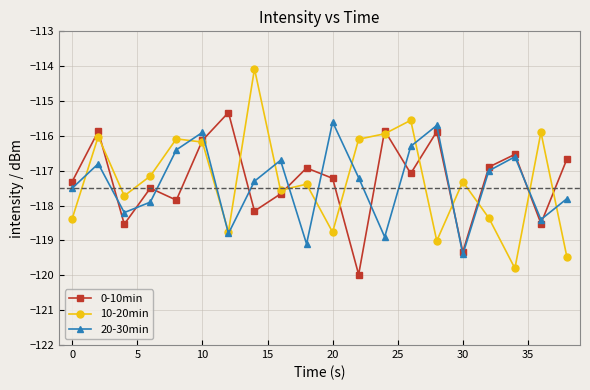

List the series in order of their peak value, lowest first.

20-30min, 0-10min, 10-20min